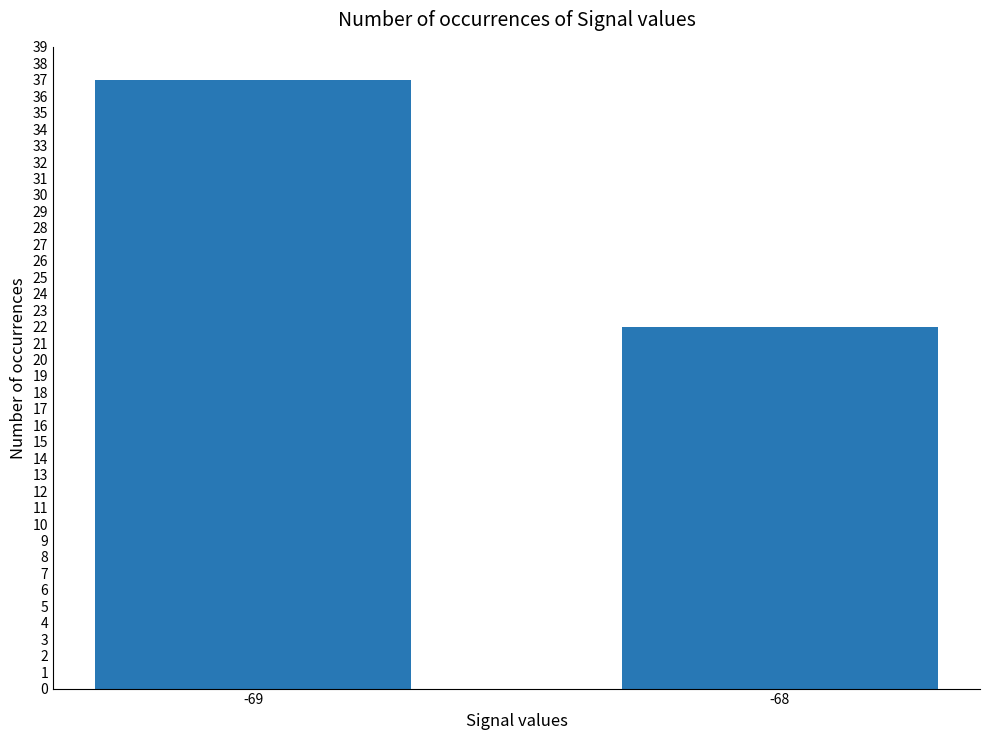

What is the smallest value displayed?

22